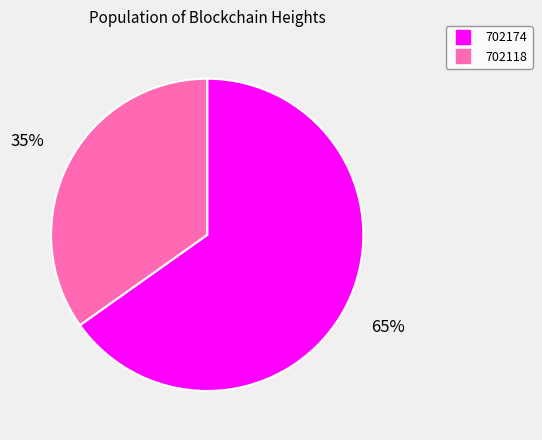

Approximately how many times larger is the value at 702174 compared to 702118?

1.9